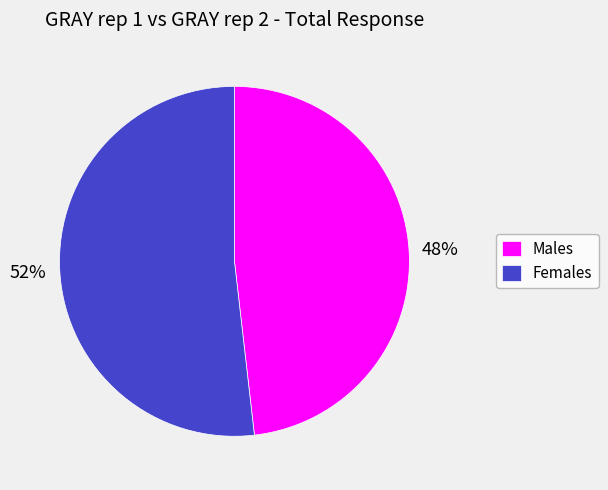

What is the majority slice?

Females